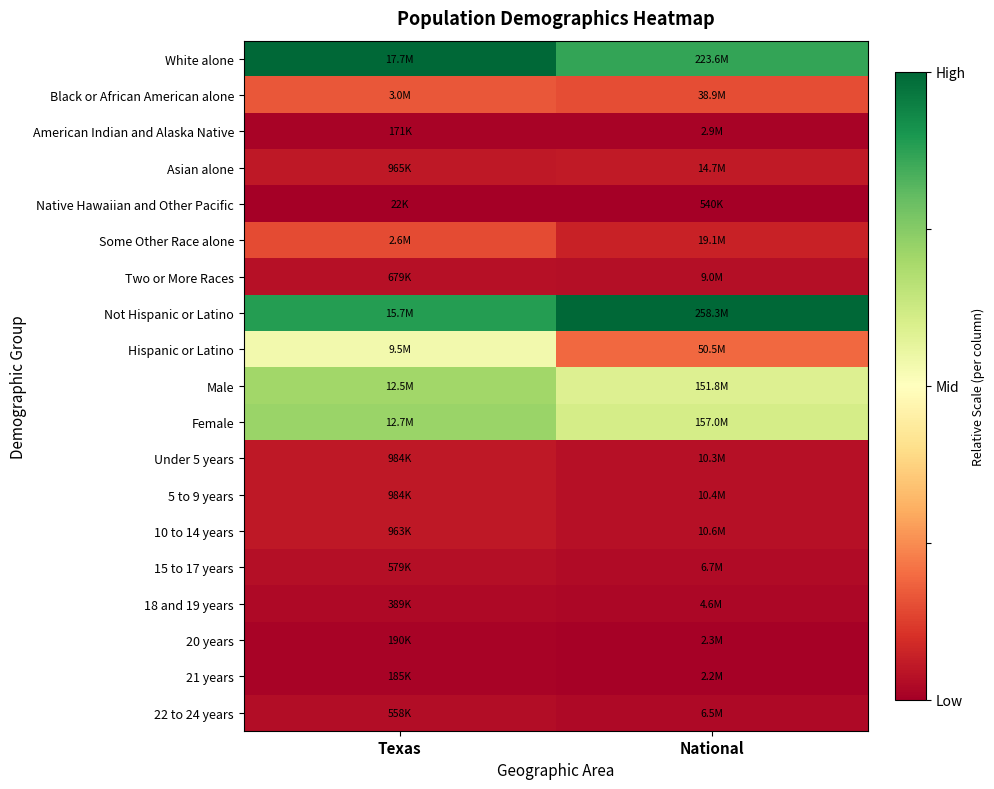

Count the number of categories in the chart.

2